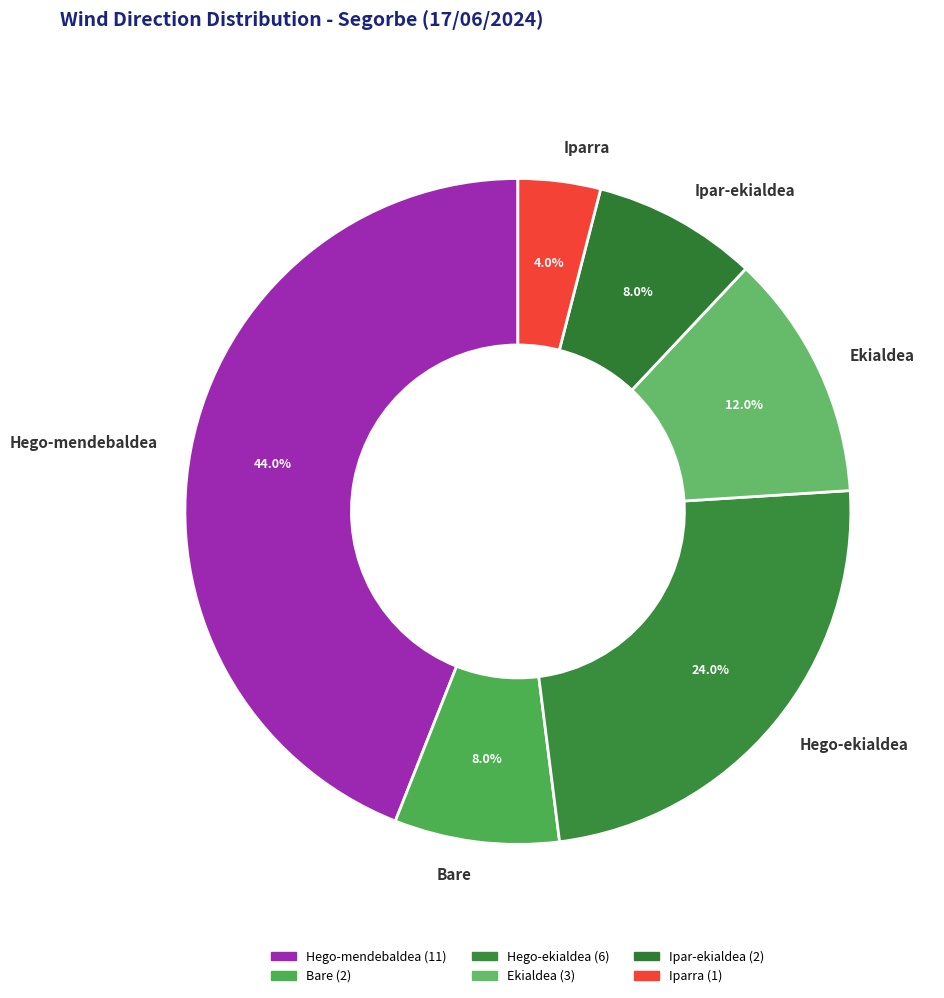

Which category has the smallest portion of the pie?

Iparra